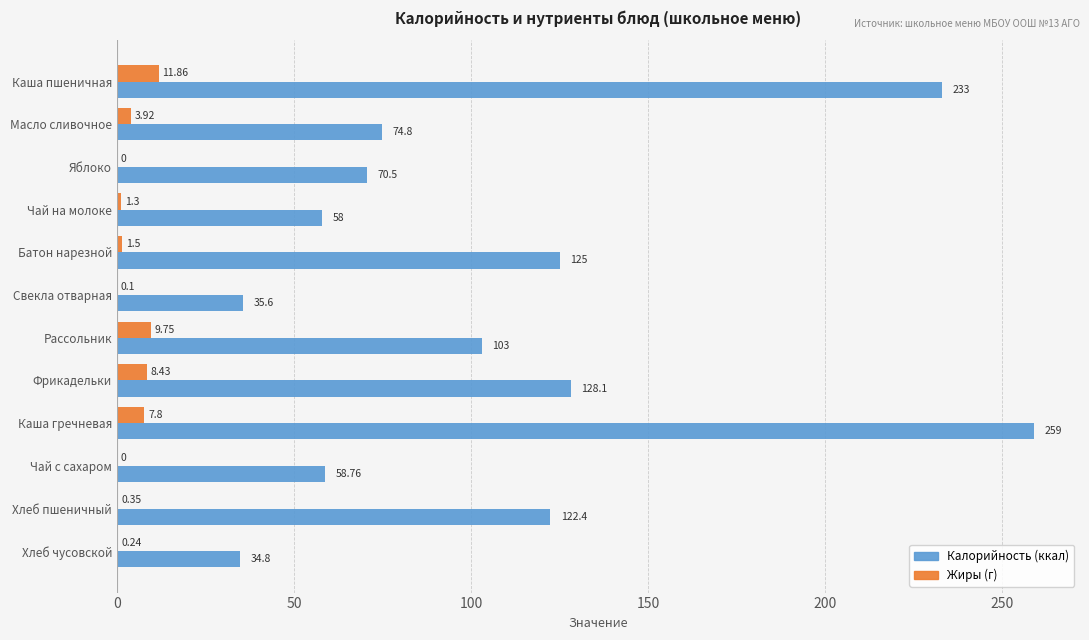

Which label corresponds to the largest value in the chart?

Каша гречневая